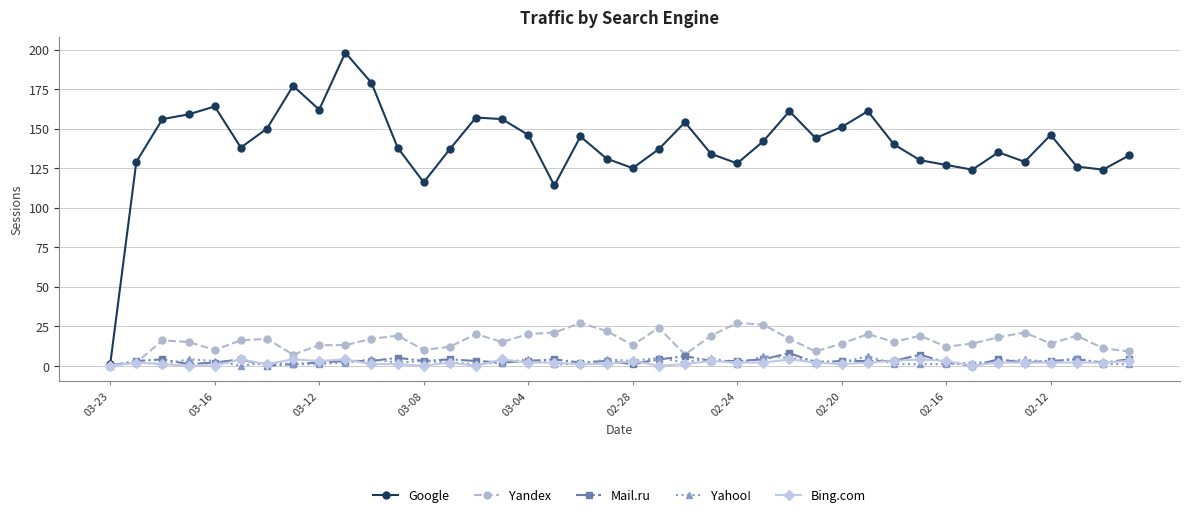

How many interior local peaks does the Google series have?

10